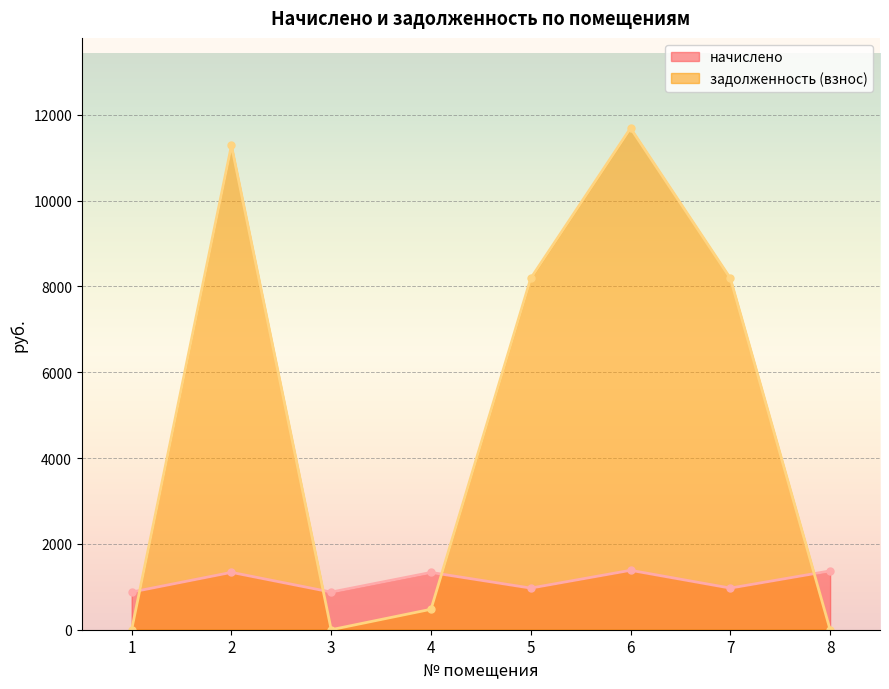

In начислено, how many points are higher than both neighbors (excluding endpoints)?

3